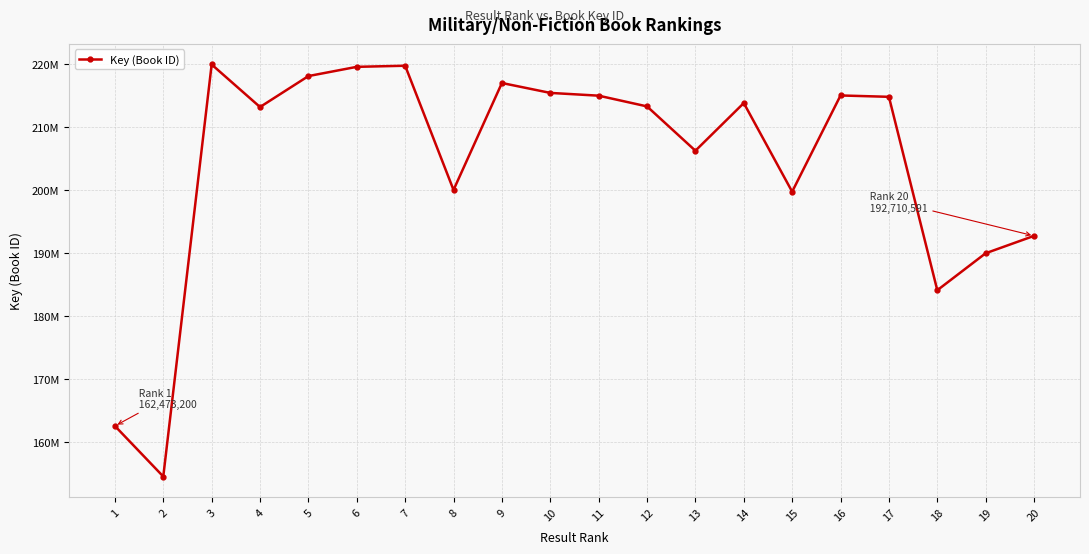

Does the chart have visible grid lines?

Yes